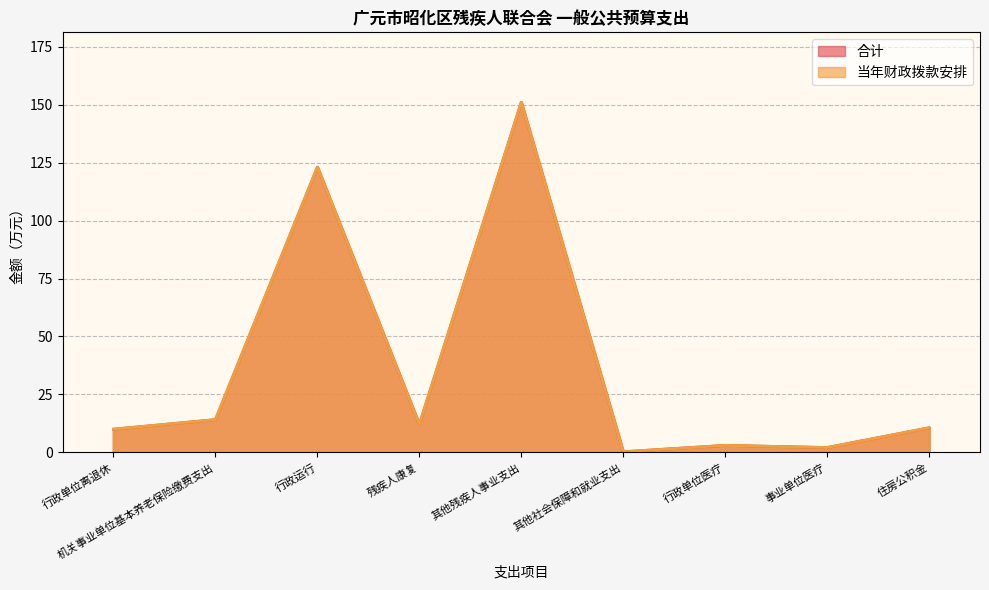

What value does the 合计 series have at 住房公积金?

10.6